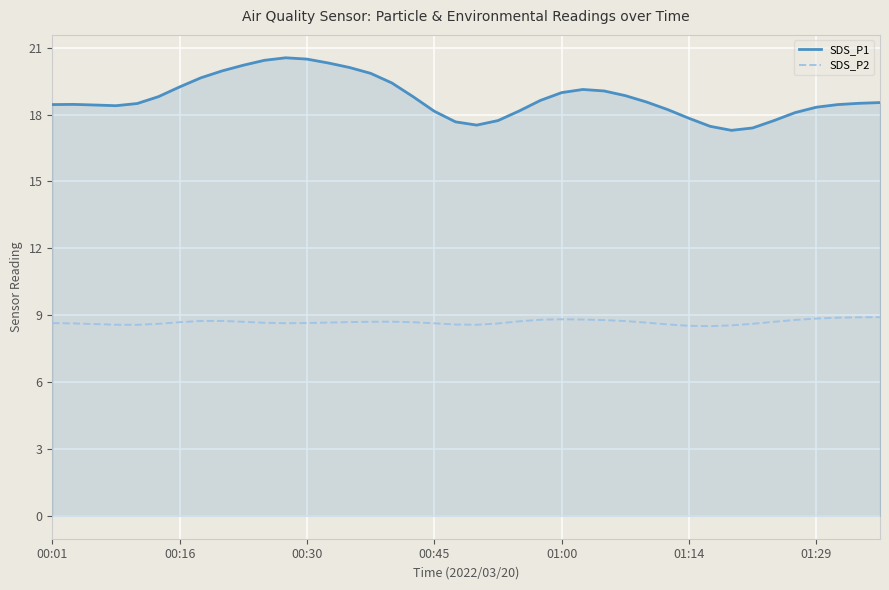

What is the greatest value displayed?

20.6